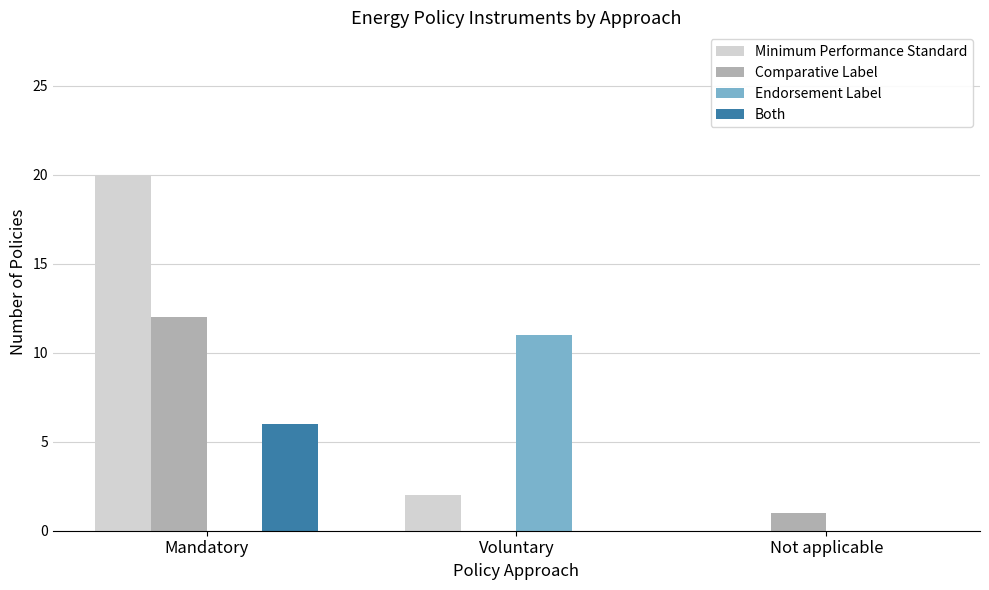

Which series changed the most between Mandatory and Not applicable?

Minimum Performance Standard